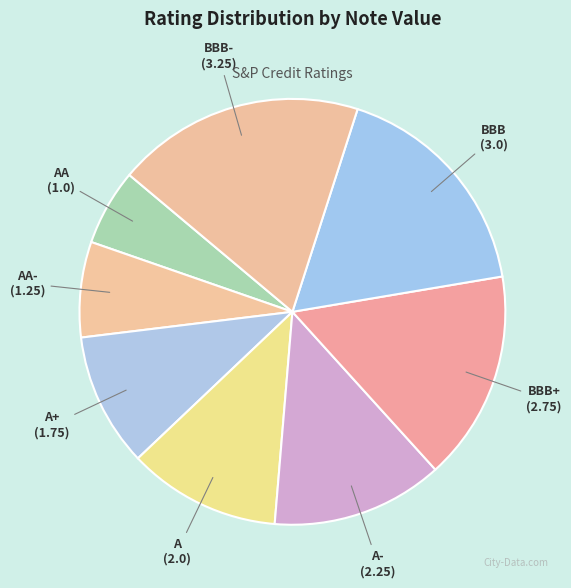

Does A- account for over 50% of the chart?

No